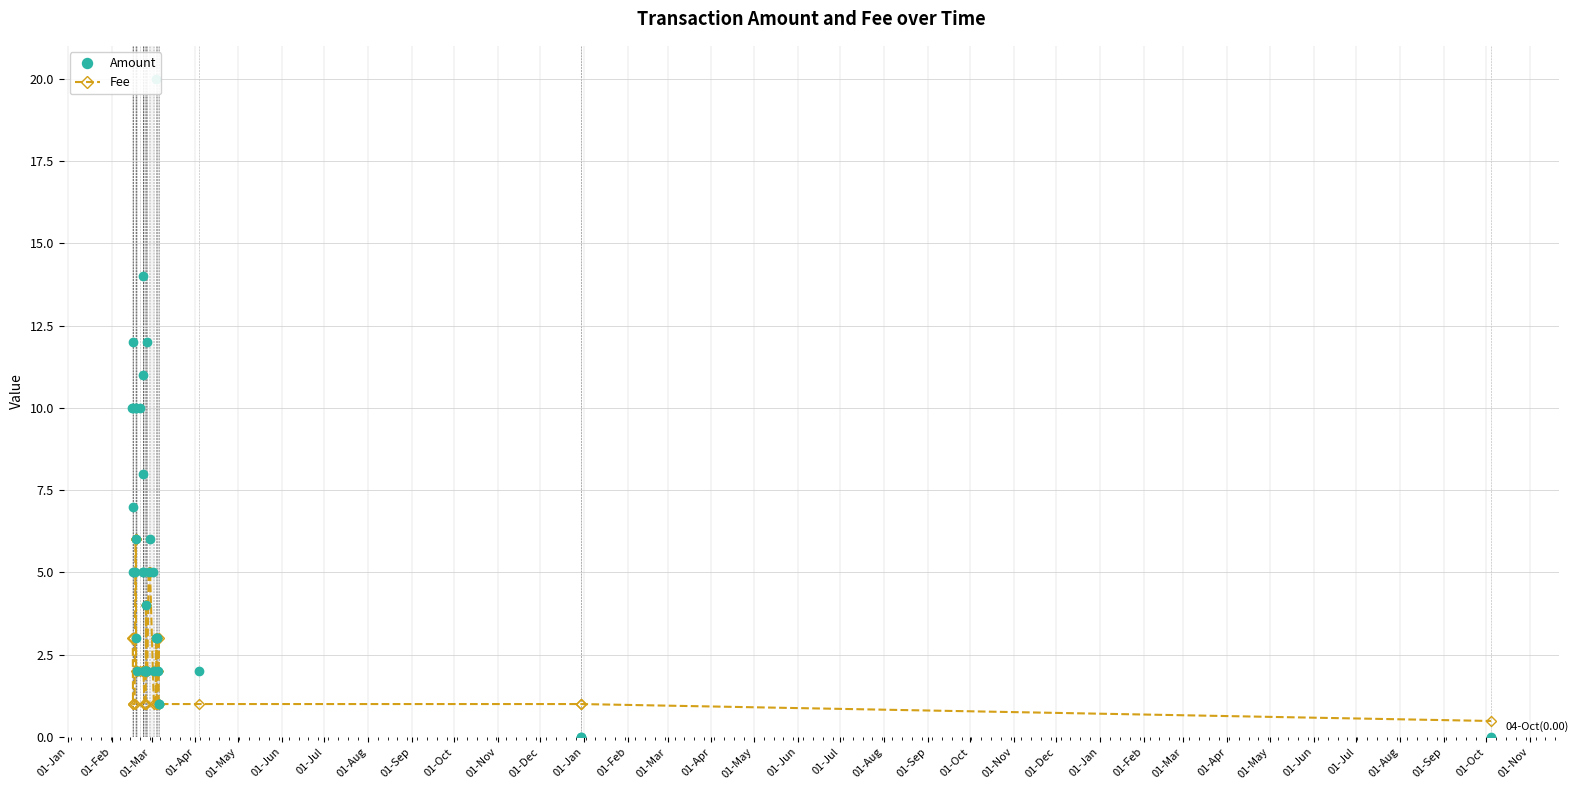

What is the value of the Amount point at the 9th from the left?

10.0